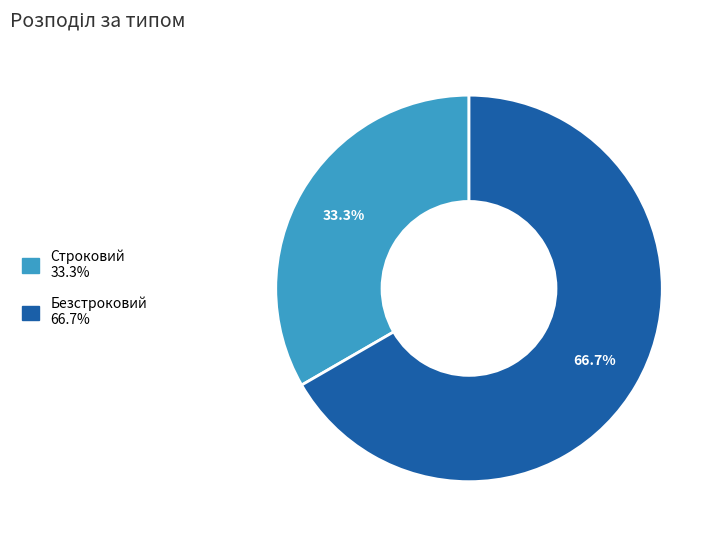

Which category has the smallest portion of the pie?

Строковий